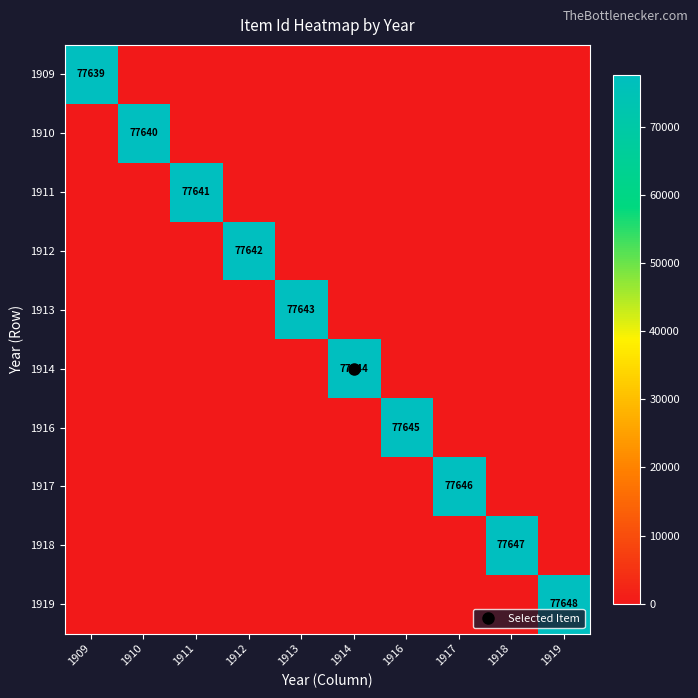

What is the maximum value shown in the chart?

77648